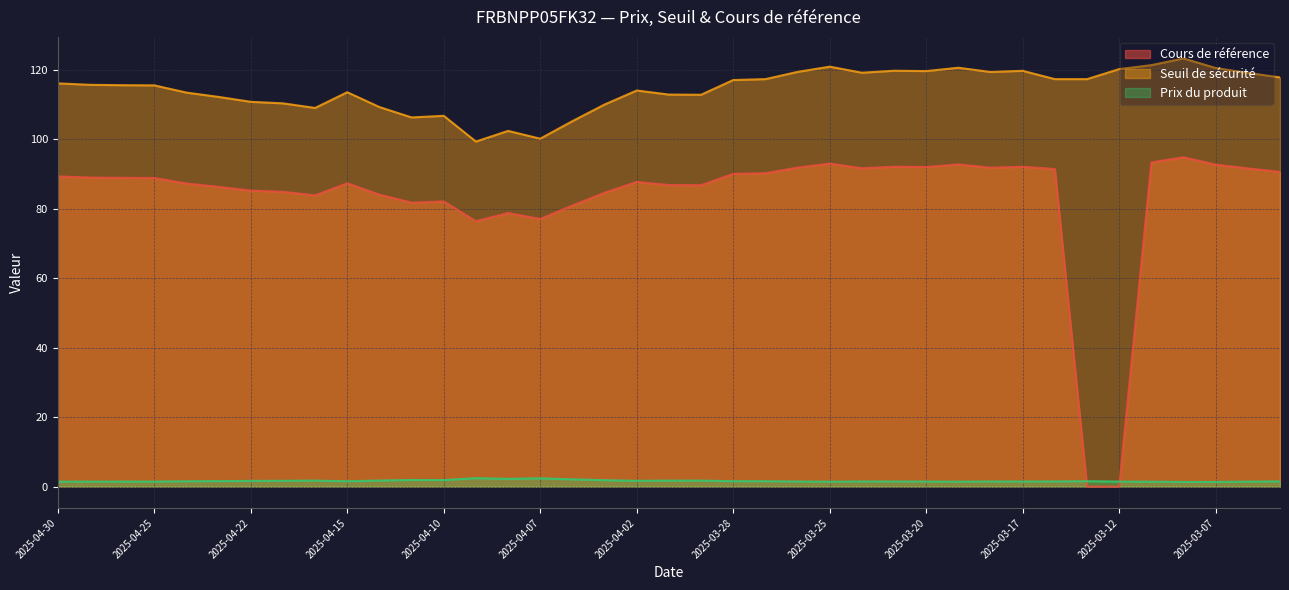

Is the value of Seuil de sécurité at 2025-03-27 greater than the value of Cours de référence at 2025-04-10?

Yes